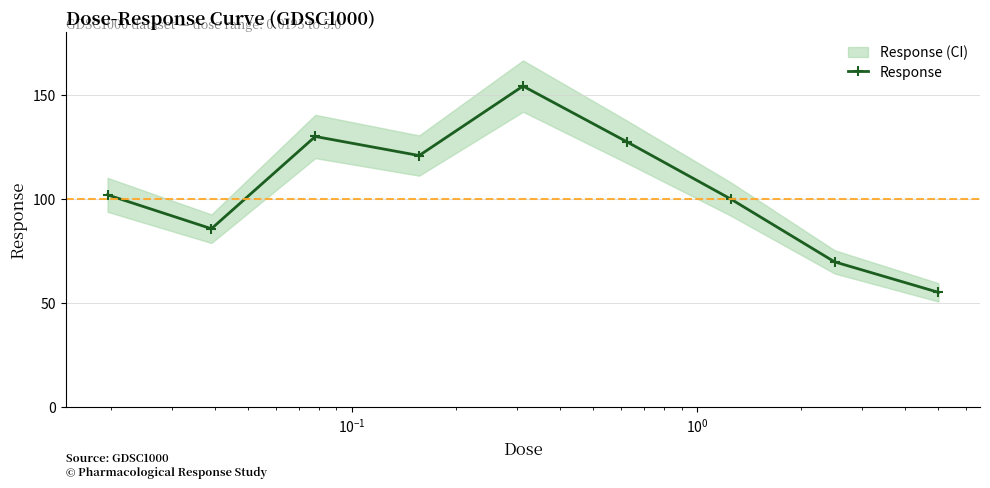

Does the chart display data point markers on the line(s)?

Yes